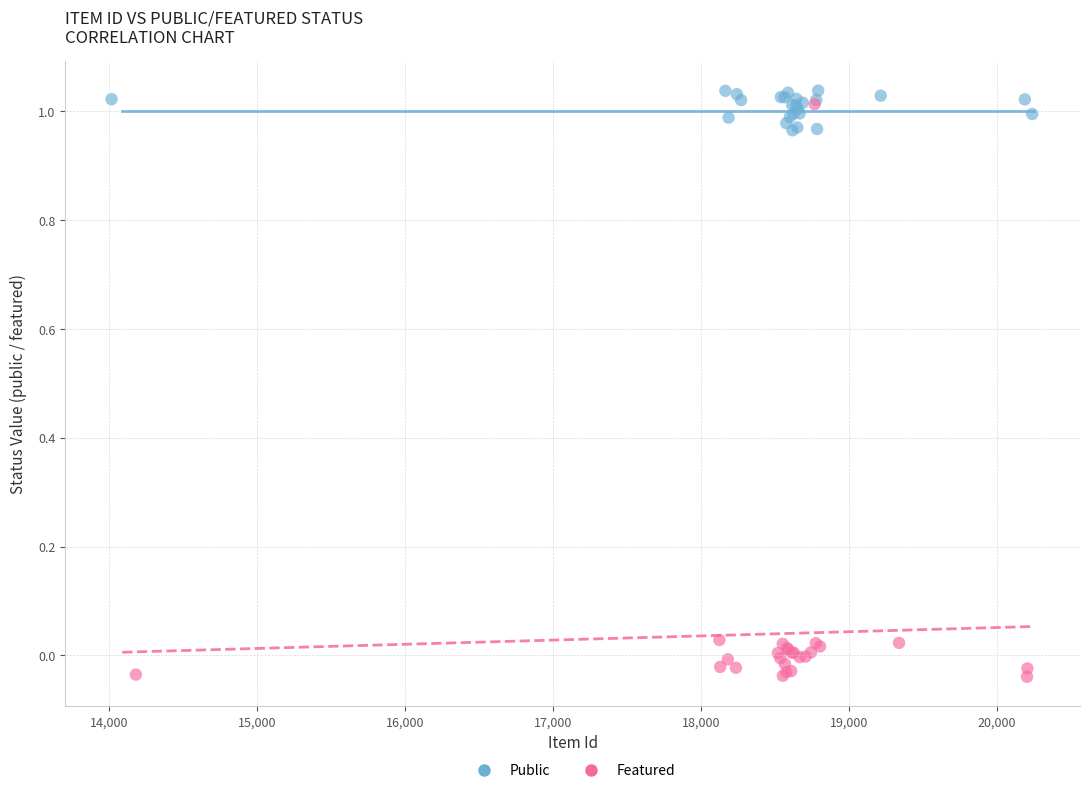

Which series contains the lowest Y value?

Featured